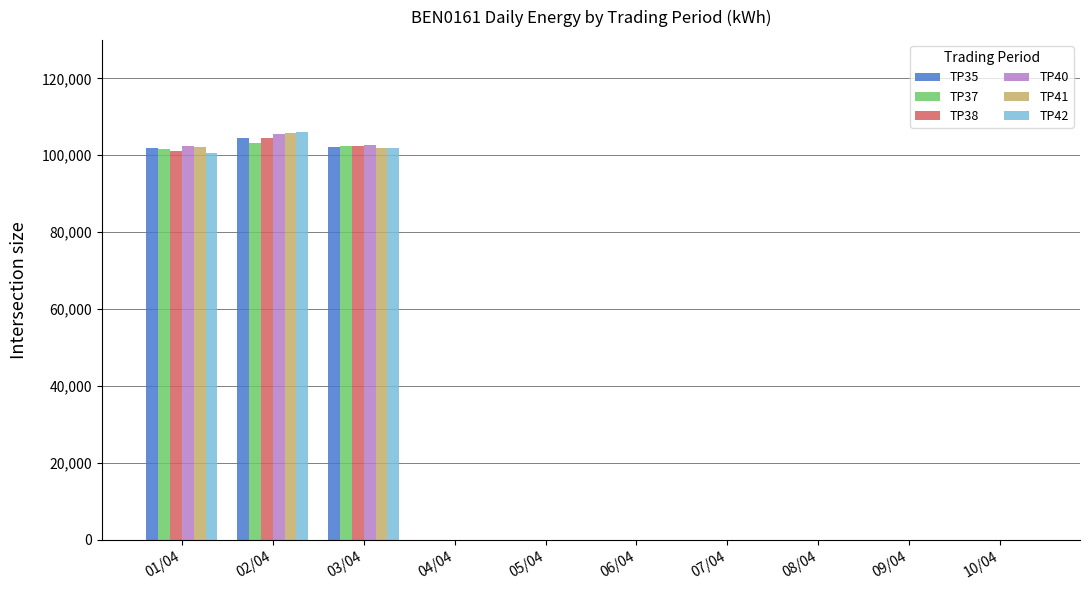

The value of TP41 at 09/04 is 0. True or false?

True